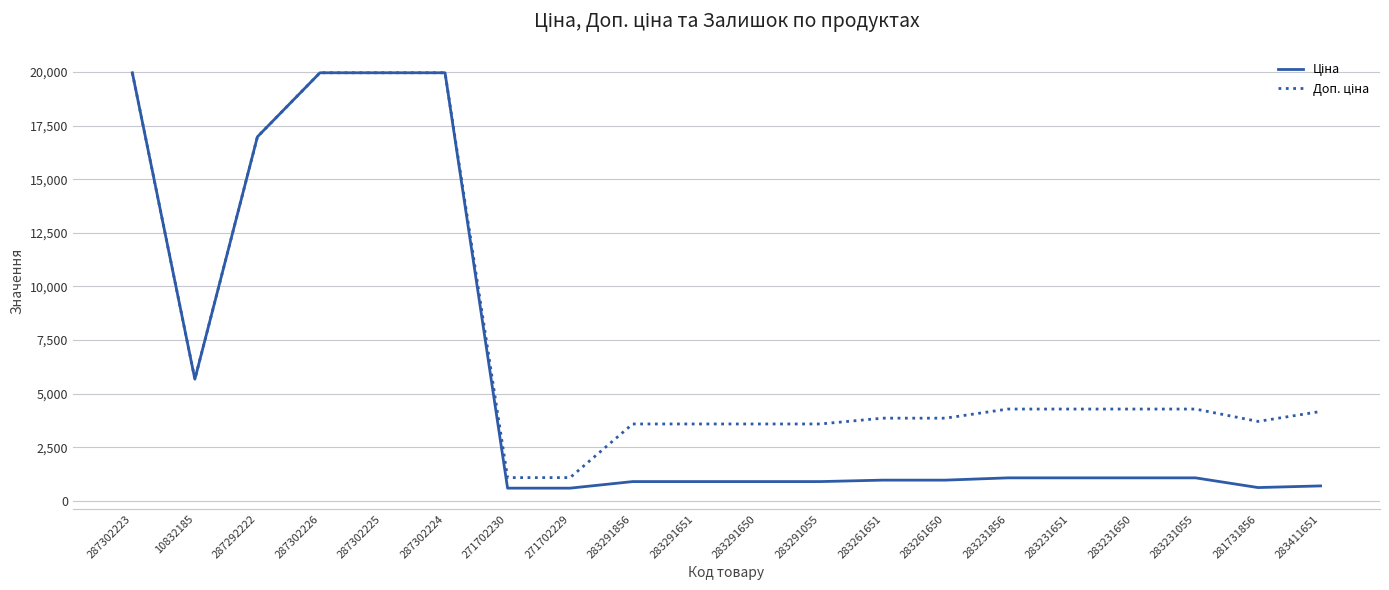

What is the spread (max minus min) of values at 283231856?

3209.3